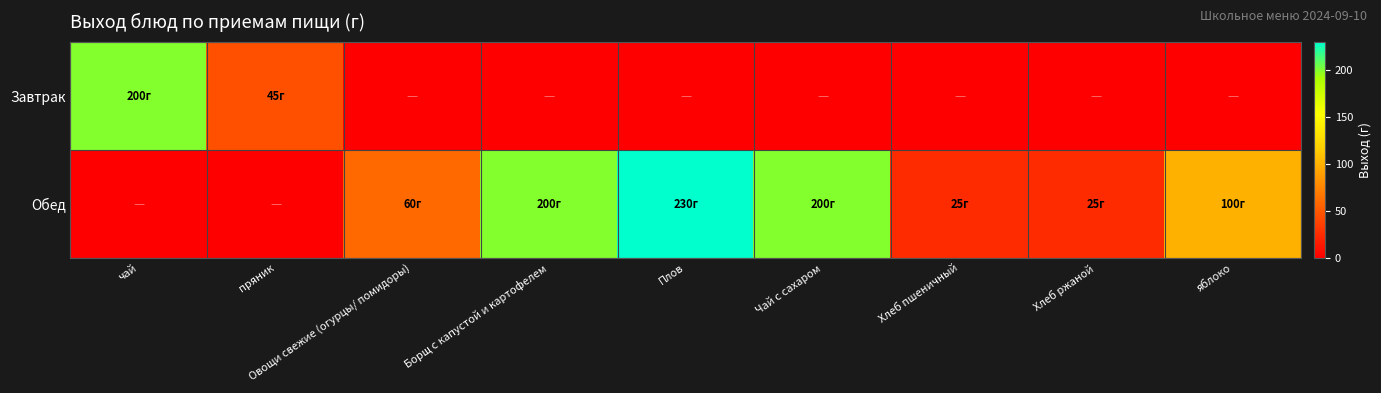

What is the greatest value displayed?

230